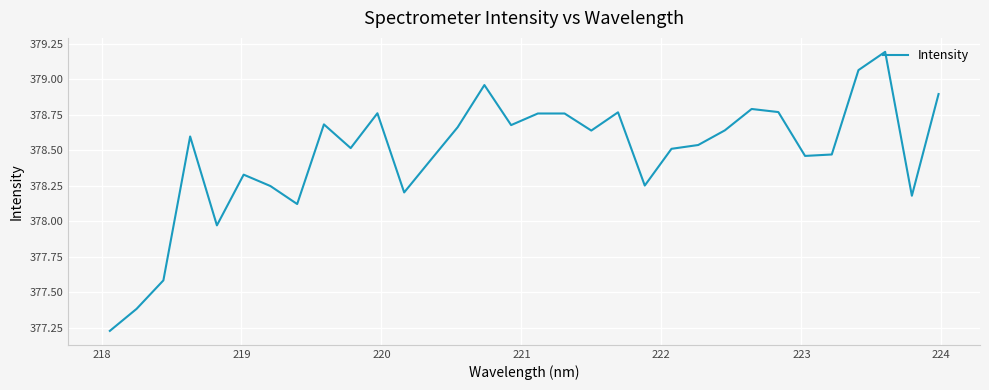

What is the difference between the maximum and minimum values?

2.0